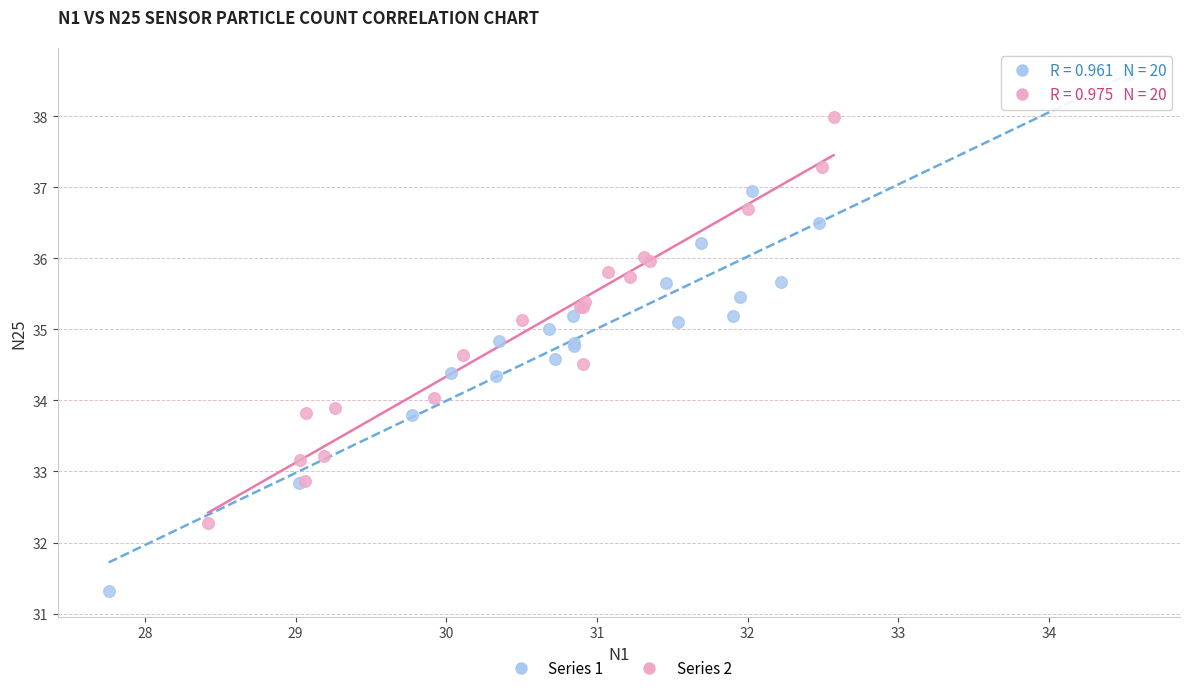

Which series reaches the maximum Y coordinate?

Series 1